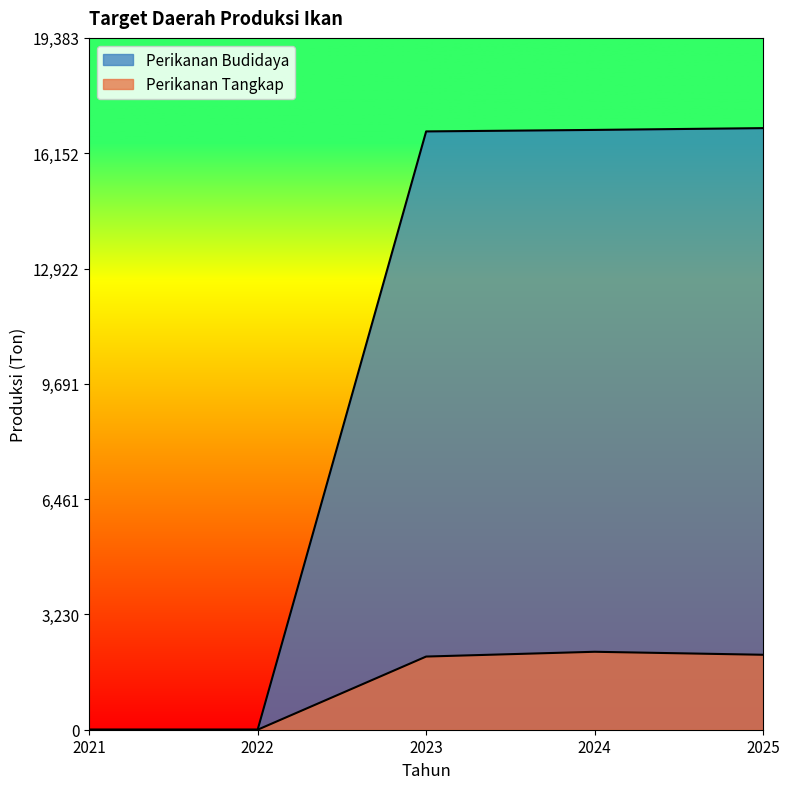

Reading left to right, transcribe all the data shown in this chart.

Perikanan Tangkap: 0.0	0.0	2050.0	2183.8	2100.0
Perikanan Budidaya: 0.0	0.0	16763.0	16805.0	16855.0